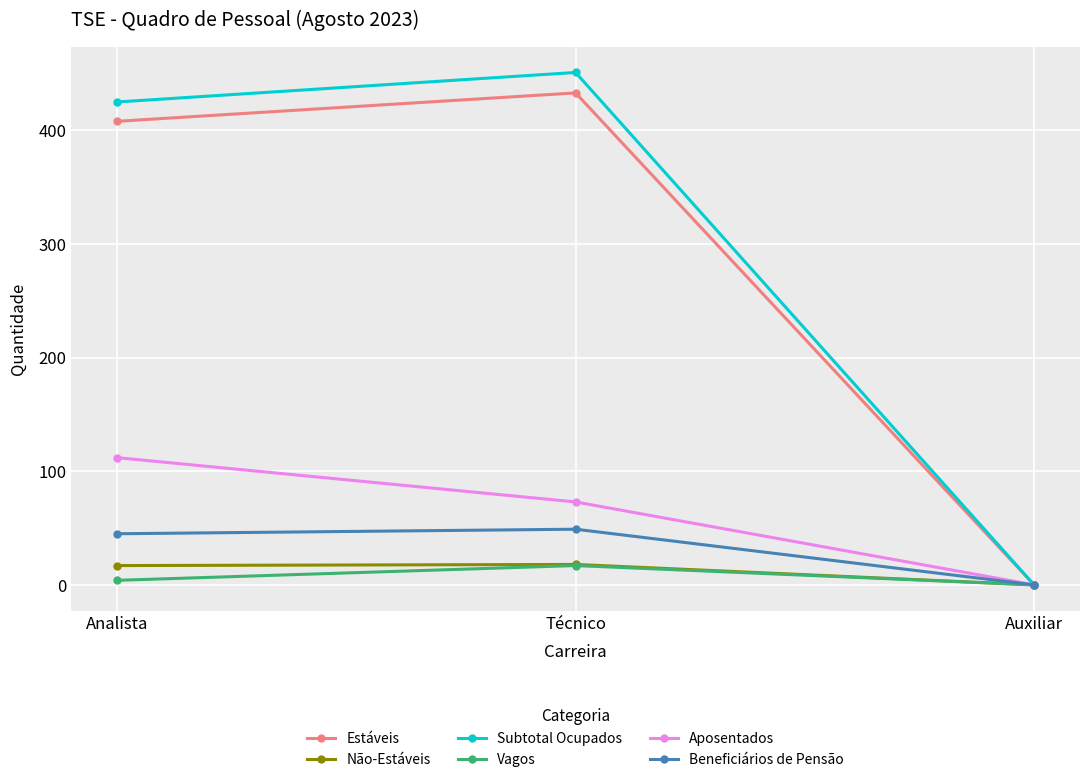

What position from the left is Analista?

1